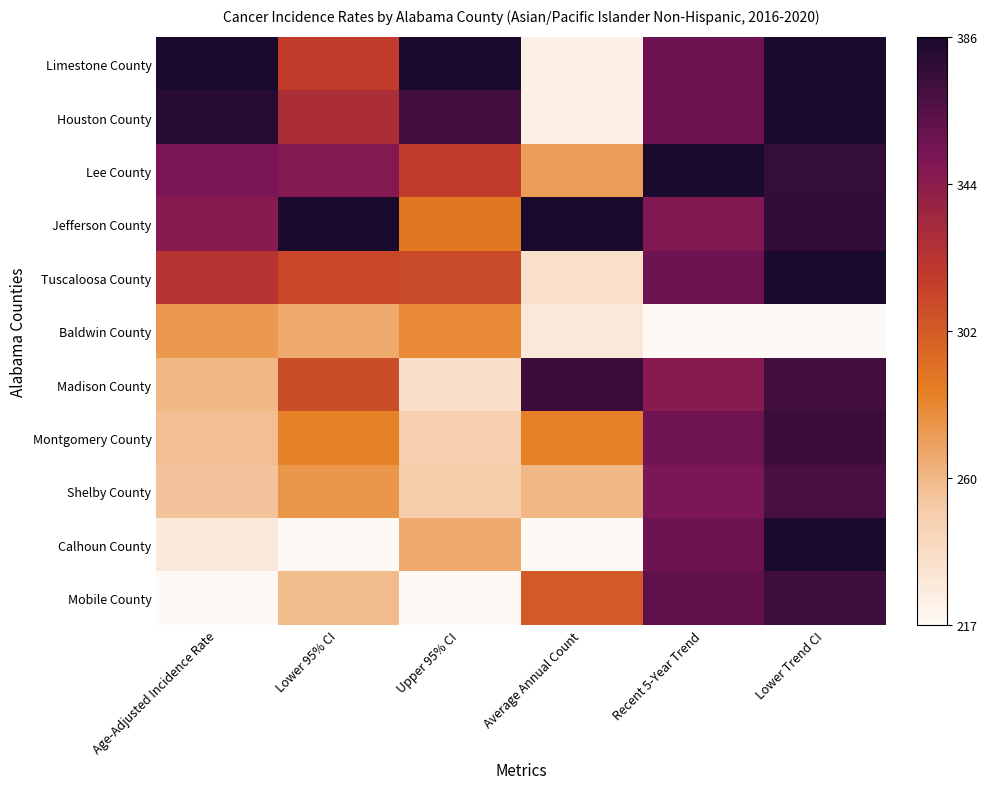

Which series changed the most between Average Annual Count and Recent 5-Year Trend?

Calhoun County